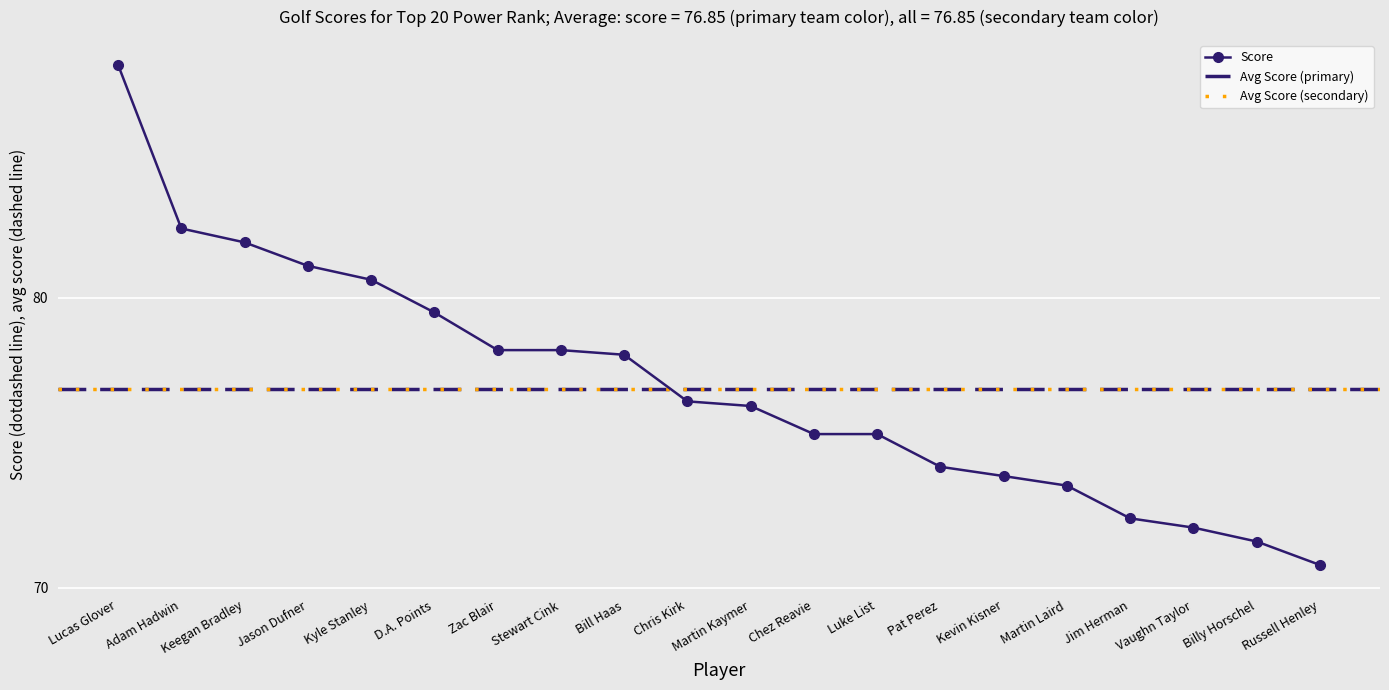

Where does the data first go above 76?

Lucas Glover